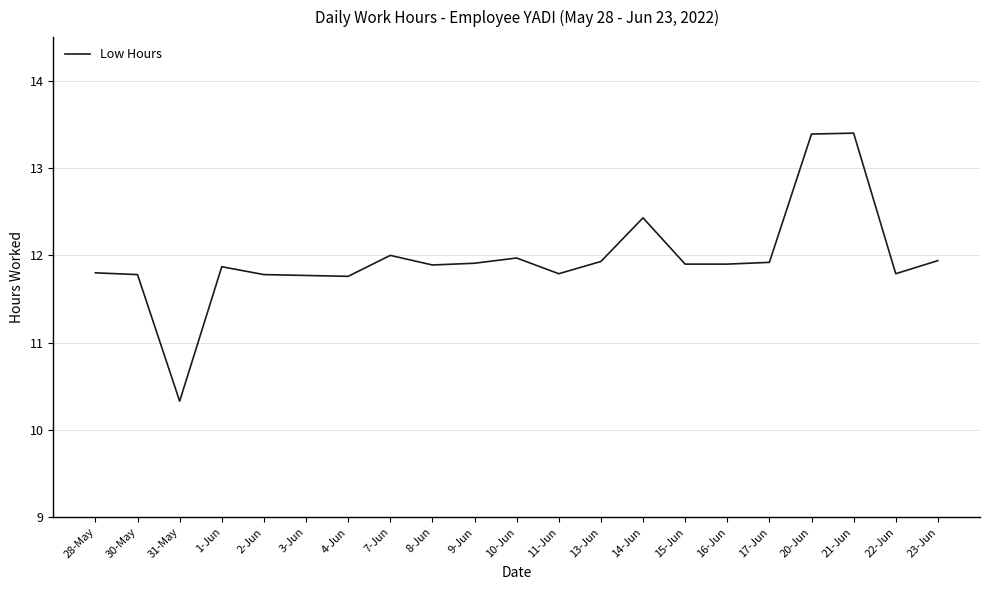

Count the number of values greater than 11.

20